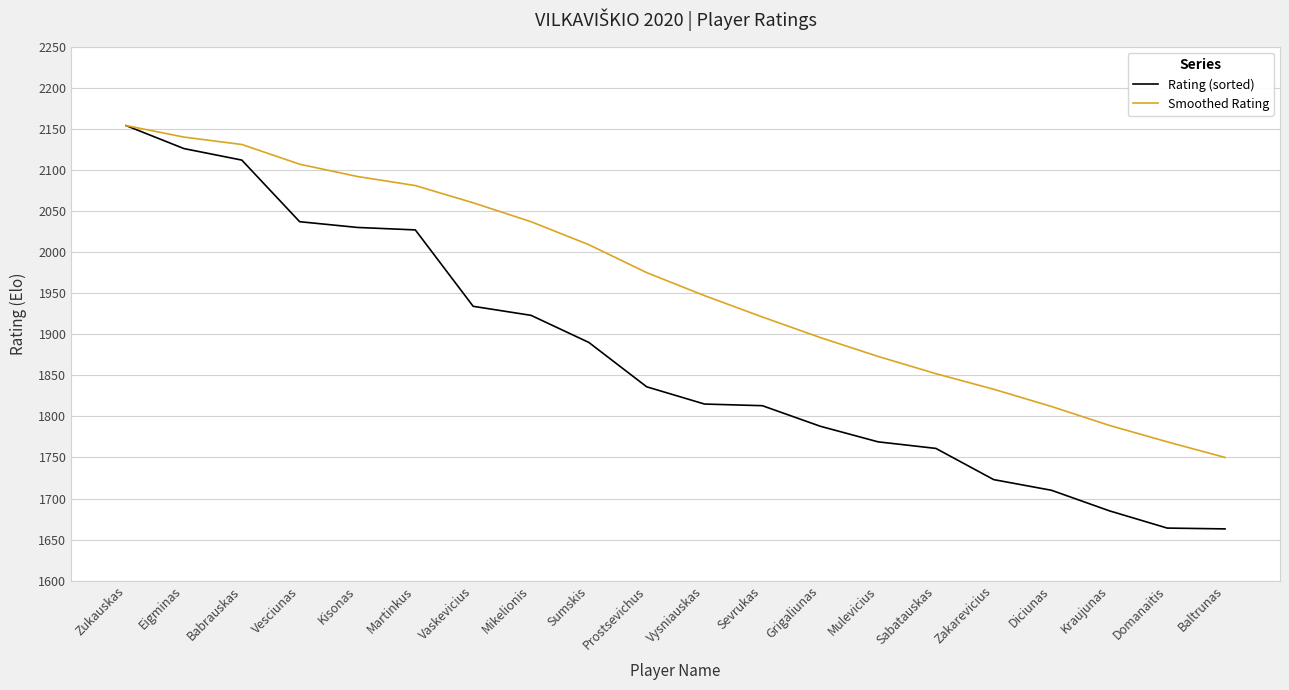

What value does the Smoothed Rating series have at Diciunas?

1812